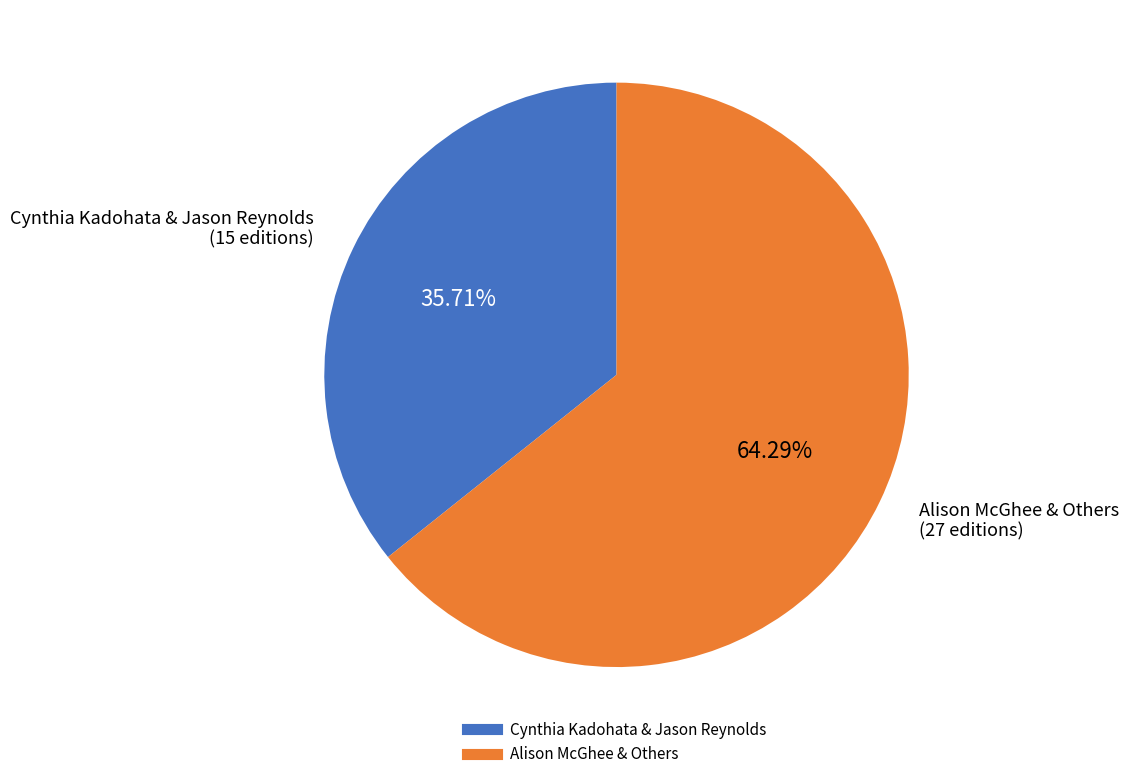

Does any single category account for the majority?

Yes